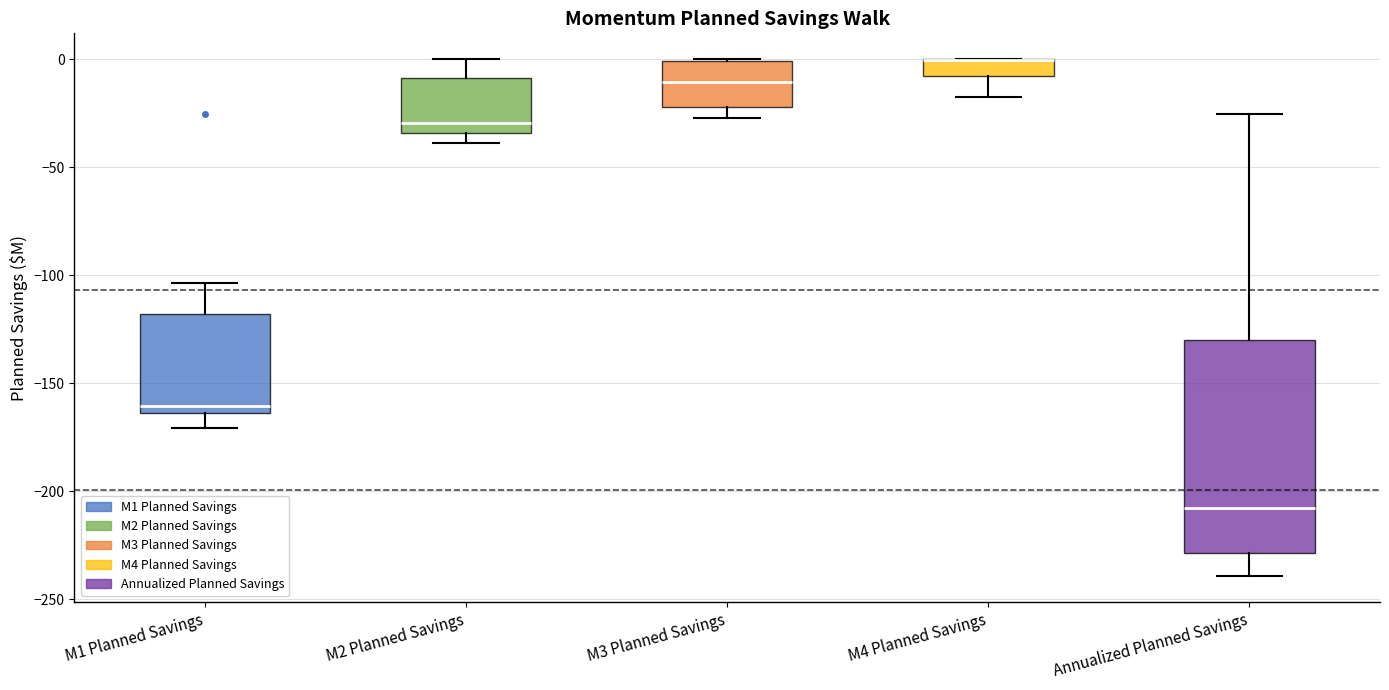

Where does the median line of the box for M1 Planned Savings sit on the y-axis? The values are not printed on the chart, so give them approximately, as read against the axis.

-160